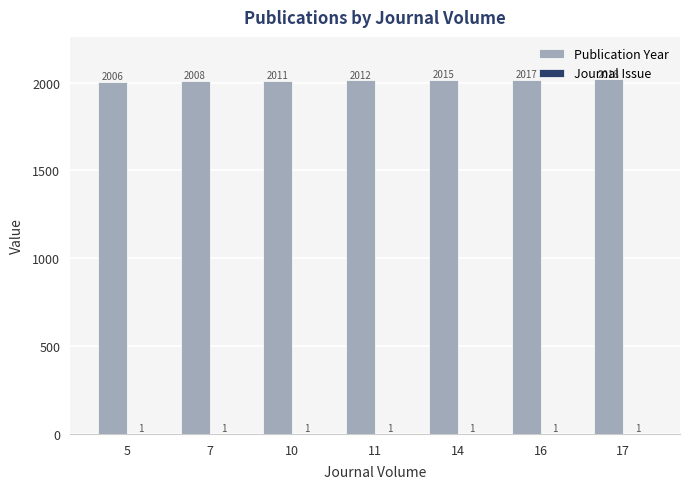

At which category is the sum across all series the highest?

17